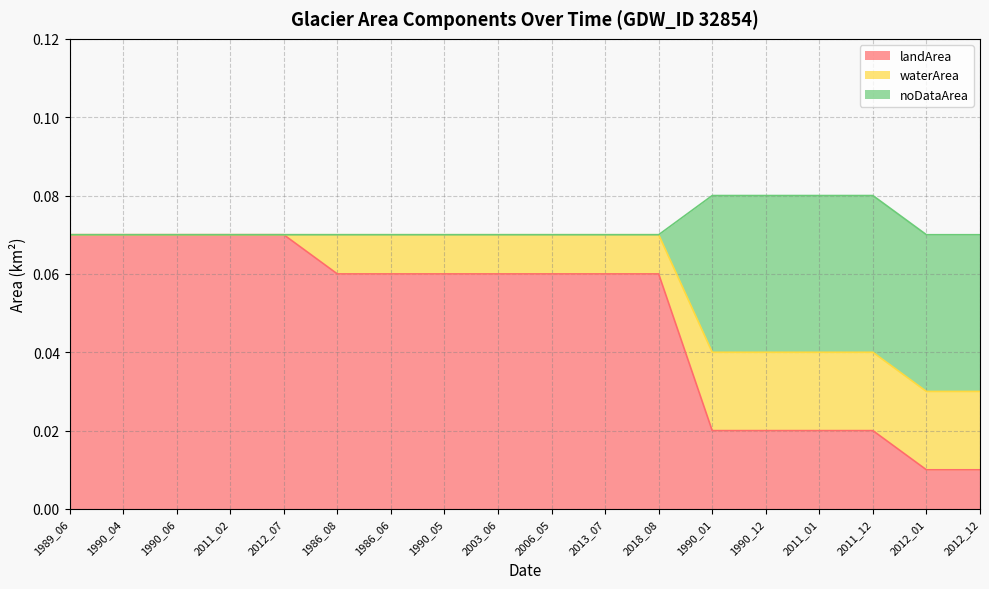

Is it true that landArea equals 0.0 at 2018_08?

False